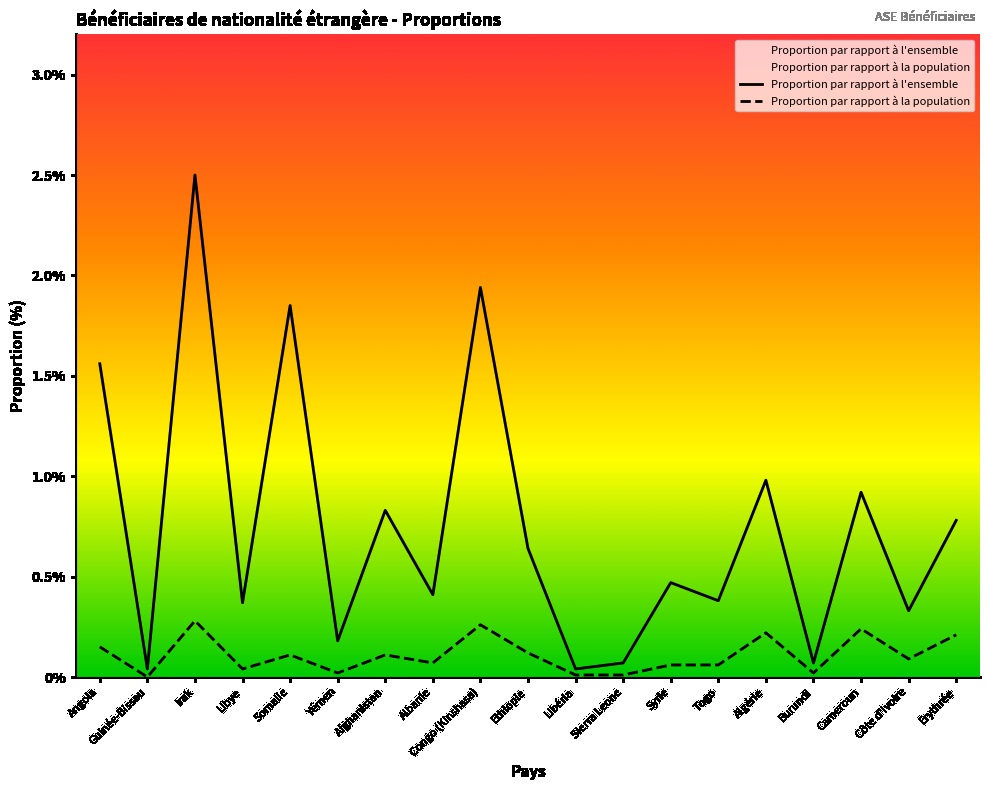

List the series in order of their overall mean, highest first.

Proportion par rapport à l'ensemble, Proportion par rapport à la population